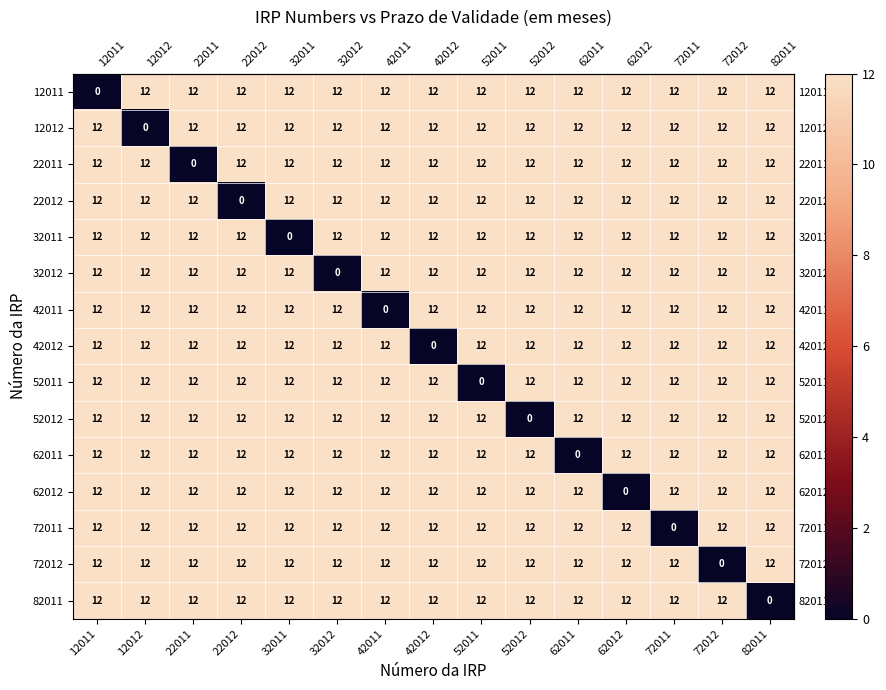

The value of 32012 at 52011 is 21. True or false?

False